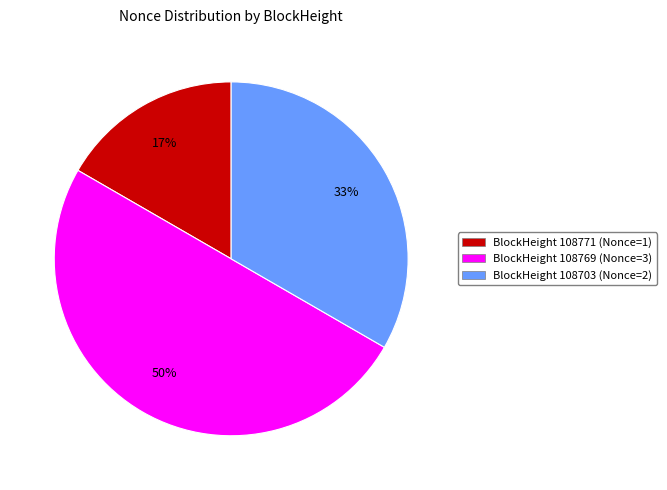

To the nearest percent, what is the average slice percentage?

33%